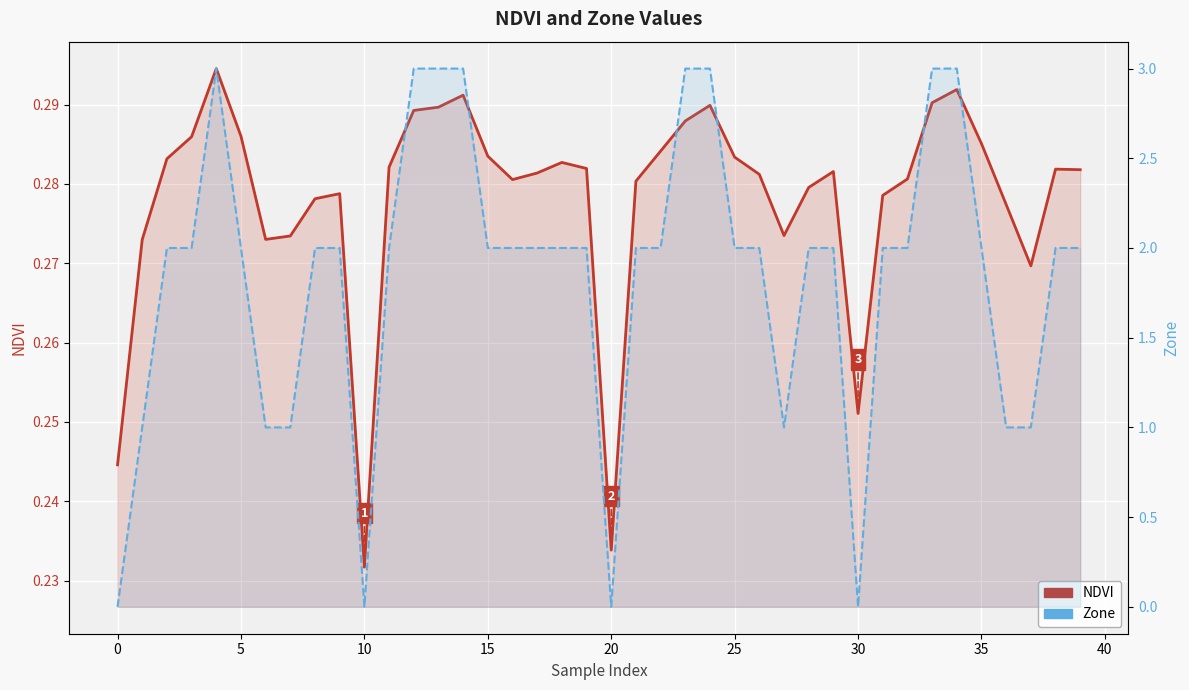

What is the approximate value of NDVI at 0?

0.2